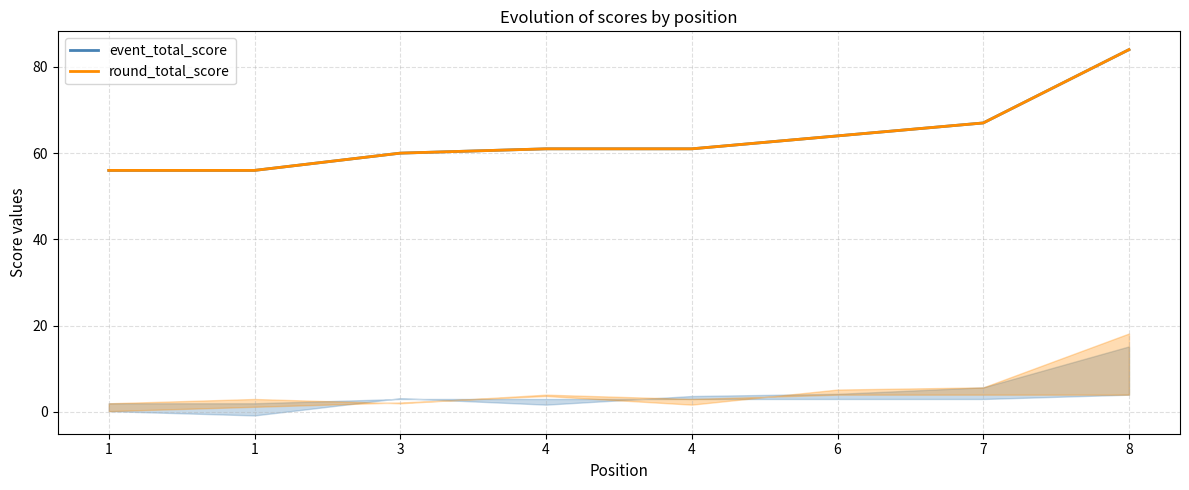

Count the number of data series in this chart.

2